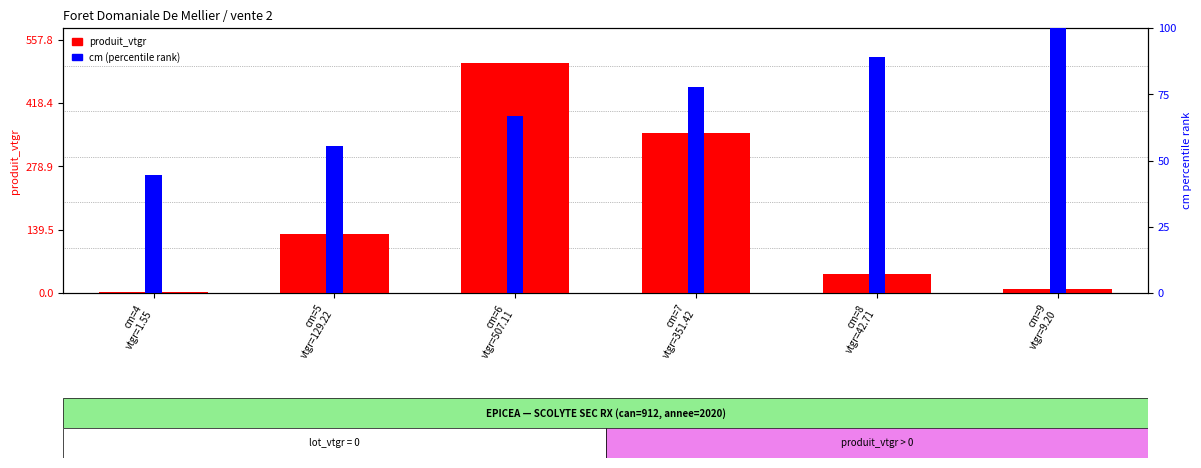

Reading right to left, transcribe all the data shown in this chart.

produit_vtgr: cm=9
vtgr=9.20=9.2	cm=8
vtgr=42.71=42.7	cm=7
vtgr=351.42=351.4	cm=6
vtgr=507.11=507.1	cm=5
vtgr=129.22=129.2	cm=4
vtgr=1.55=1.6
cm (percentile): cm=9
vtgr=9.20=100.0	cm=8
vtgr=42.71=88.9	cm=7
vtgr=351.42=77.8	cm=6
vtgr=507.11=66.7	cm=5
vtgr=129.22=55.6	cm=4
vtgr=1.55=44.4